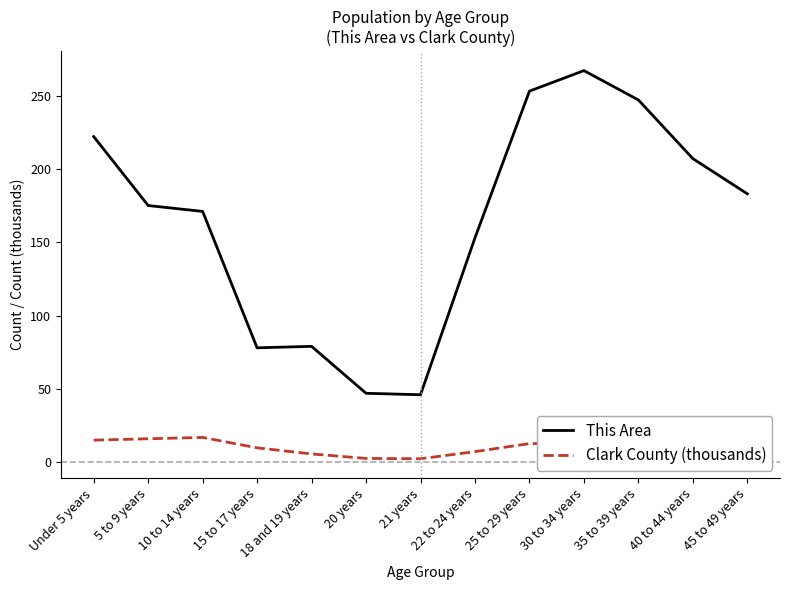

What is the maximum value for This Area?

267.0